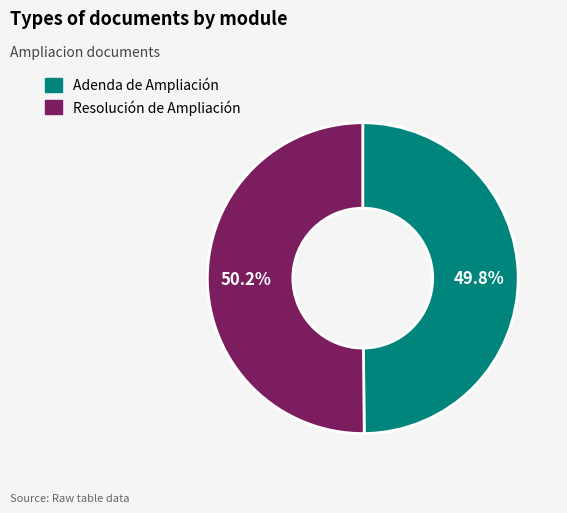

Approximately how many times larger is the value at Adenda de Ampliación compared to Resolución de Ampliación?

1.0